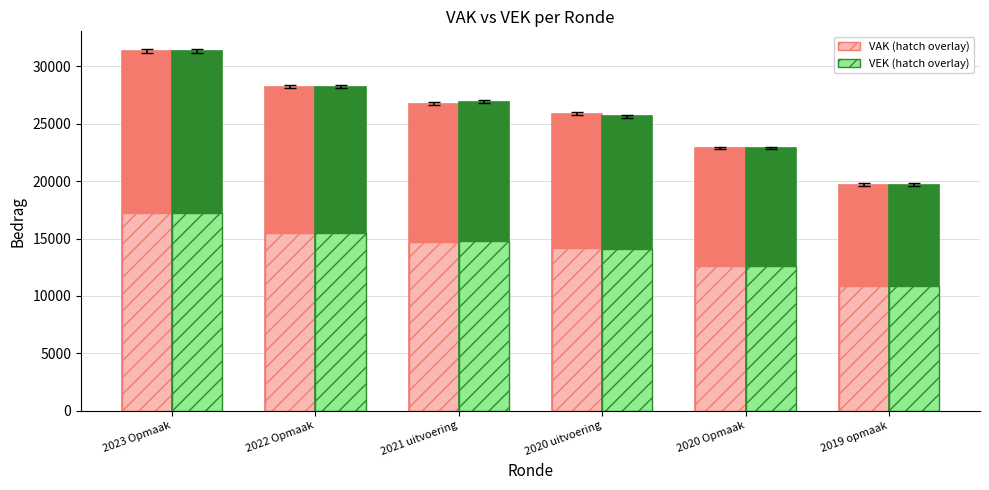

What is the total value across all series at 2020 uitvoering?

79809.5